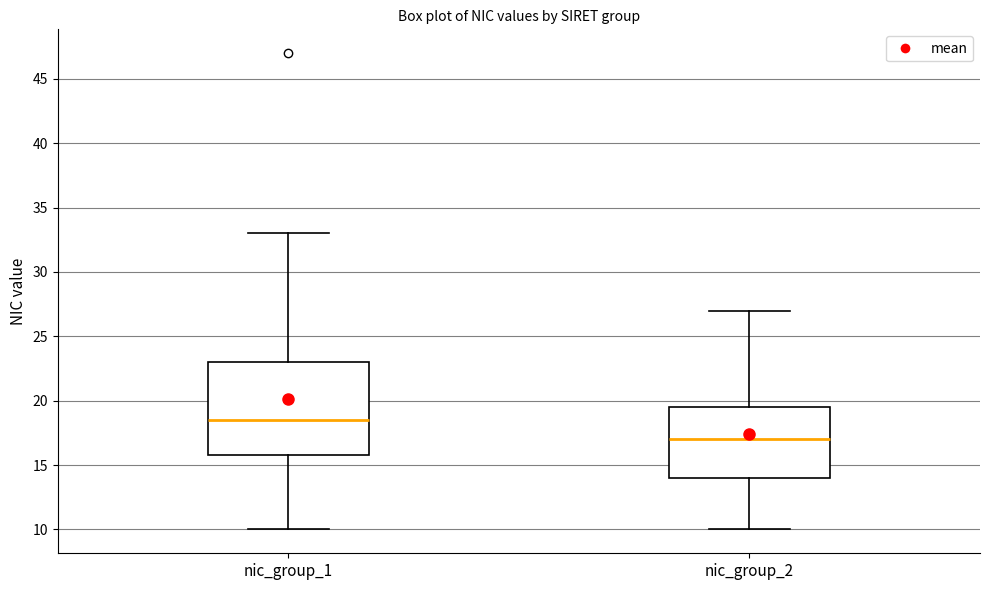

Reading left to right, read every box against the y-axis: the position of its median line, the range the box covers, and the ends of its whiskers. The values are not printed on the chart, so give them approximately, as read against the axis.

nic_group_1: median 18.5, box 16.0 to 23.0, whiskers 10.0 to 33.0
nic_group_2: median 17.0, box 14.0 to 19.5, whiskers 10.0 to 27.0